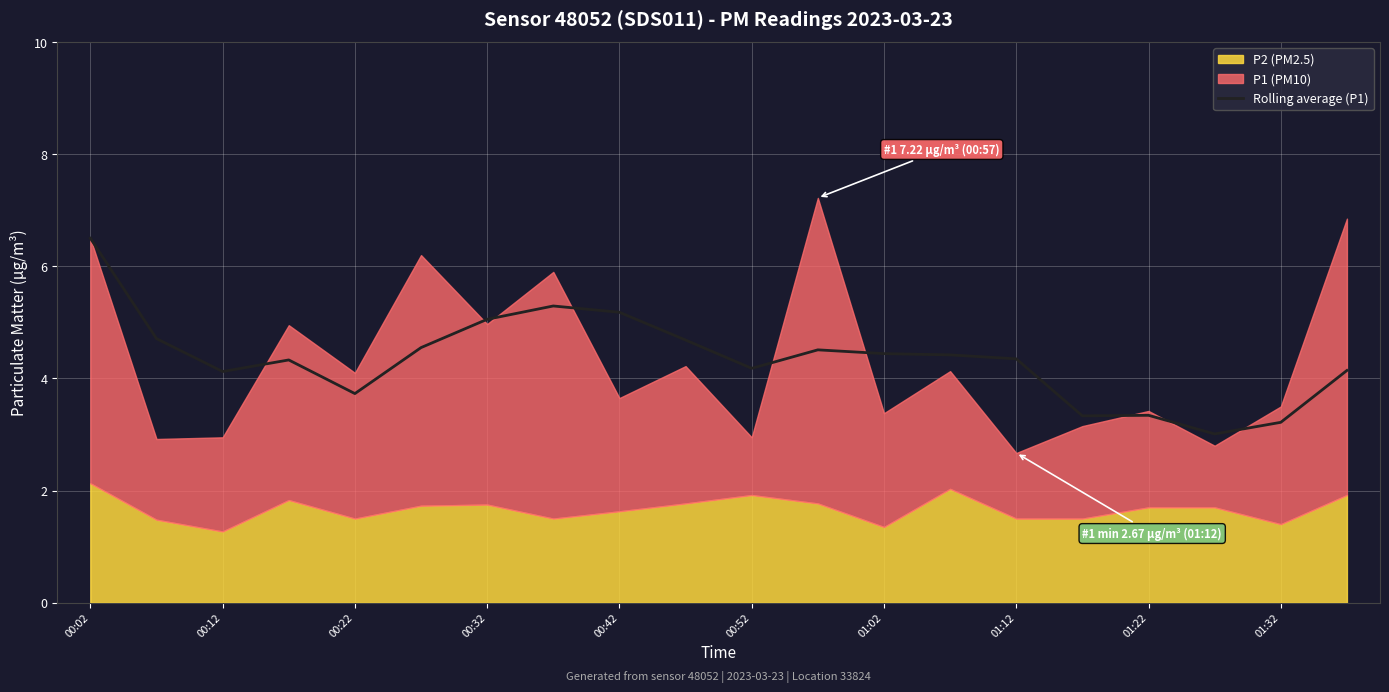

At which label does the data first exceed 4?

00:02